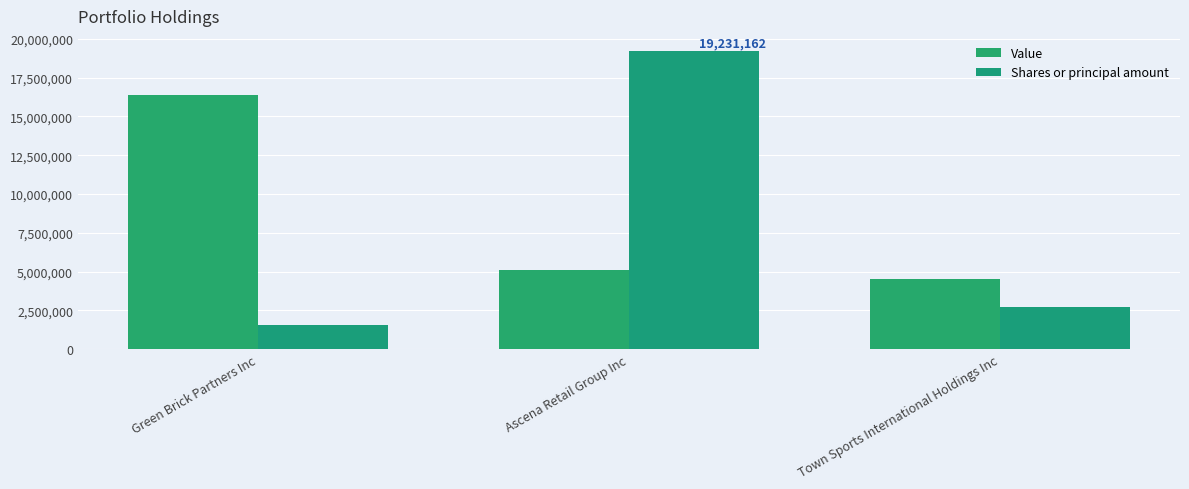

What is the total value across all series at Ascena Retail Group Inc?

24310162